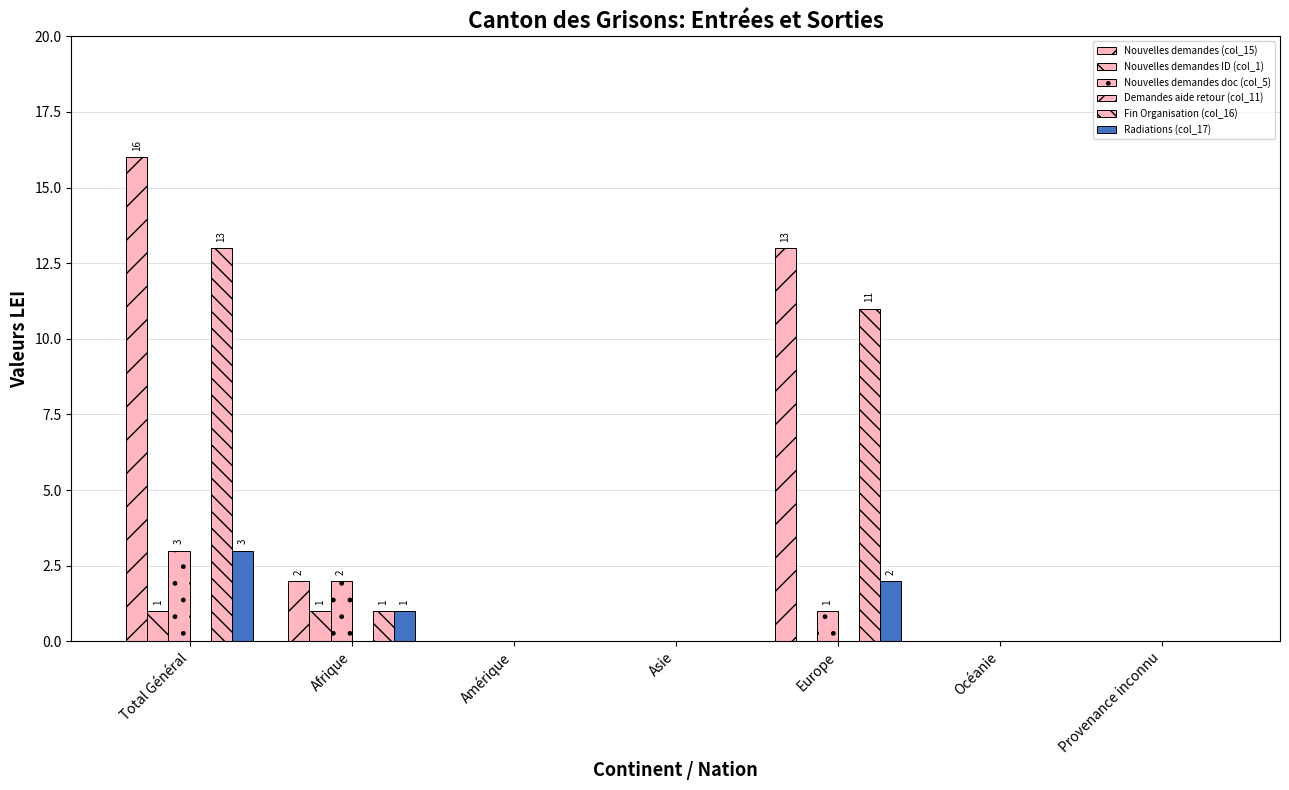

Reading left to right, extract all data points from this chart.

Nouvelles demandes (col_15): Total Général=16	Afrique=2	Amérique=0	Asie=0	Europe=13	Océanie=0	Provenance inconnu=0
Nouvelles demandes ID (col_1): Total Général=1	Afrique=1	Amérique=0	Asie=0	Europe=0	Océanie=0	Provenance inconnu=0
Nouvelles demandes doc (col_5): Total Général=3	Afrique=2	Amérique=0	Asie=0	Europe=1	Océanie=0	Provenance inconnu=0
Demandes aide retour (col_11): Total Général=0	Afrique=0	Amérique=0	Asie=0	Europe=0	Océanie=0	Provenance inconnu=0
Fin Organisation (col_16): Total Général=13	Afrique=1	Amérique=0	Asie=0	Europe=11	Océanie=0	Provenance inconnu=0
Radiations (col_17): Total Général=3	Afrique=1	Amérique=0	Asie=0	Europe=2	Océanie=0	Provenance inconnu=0